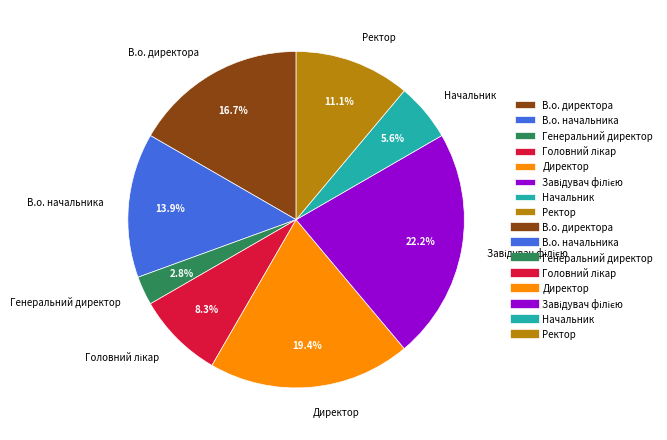

True or false: Ректор accounts for 23% of the total.

False